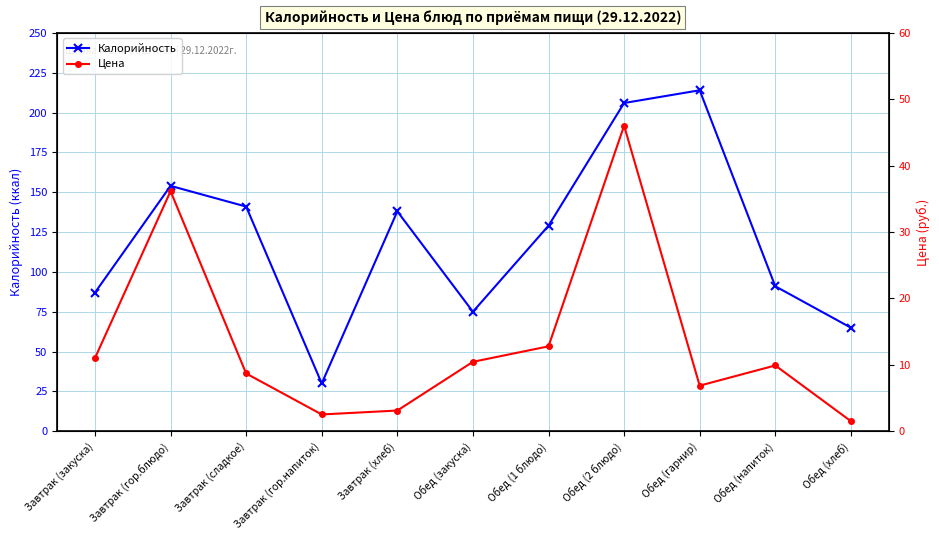

What is the difference between the maximum and minimum values in the Цена series?

44.5